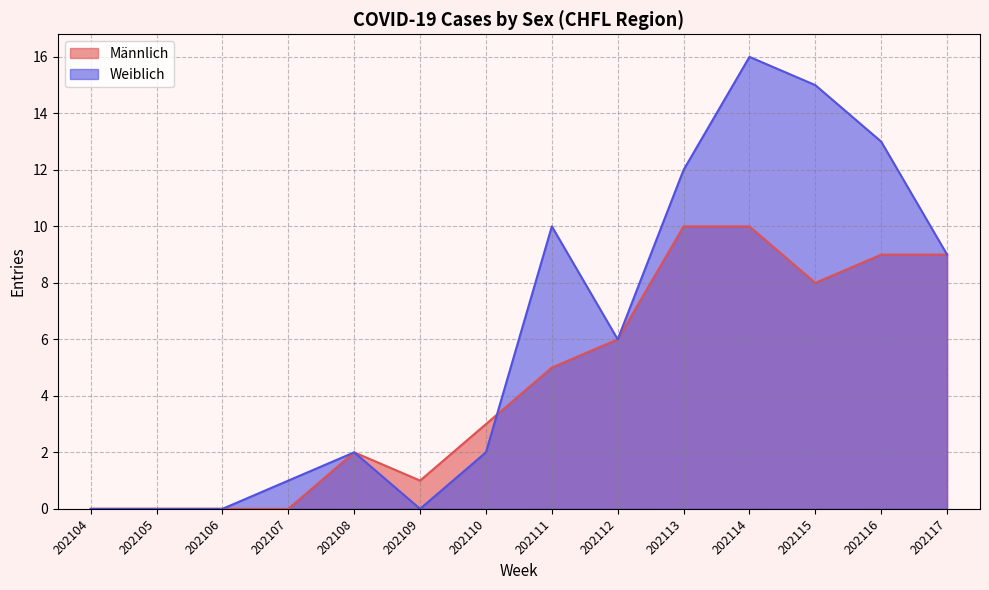

At which label does Weiblich reach its minimum?

202104